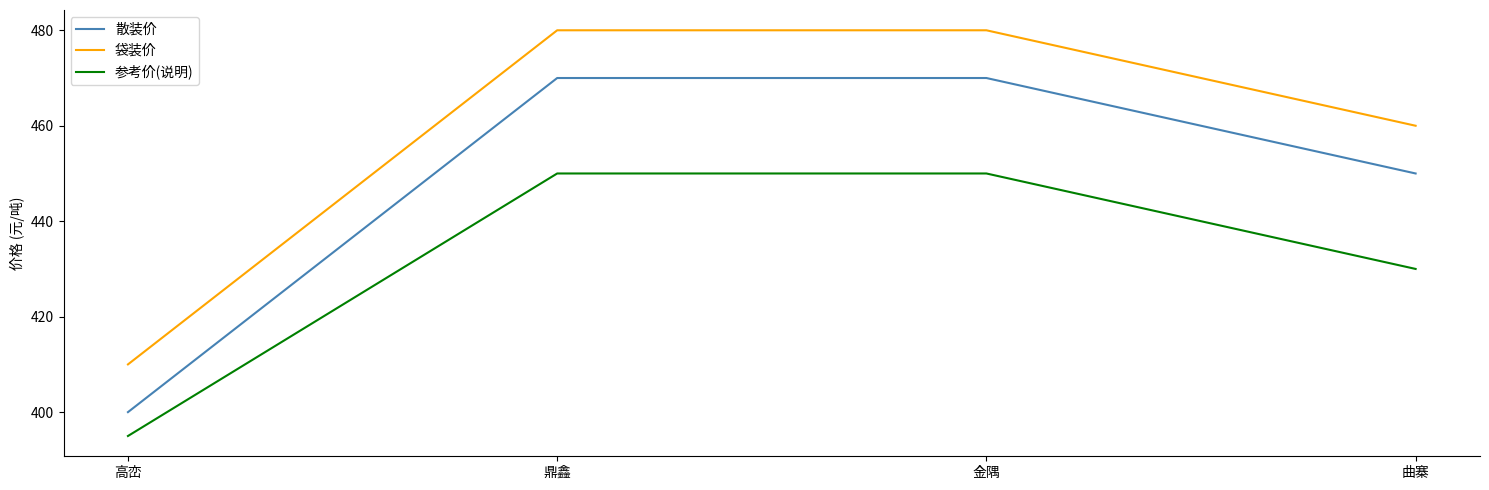

List the series in order of their peak value, highest first.

袋装价, 散装价, 参考价(说明)